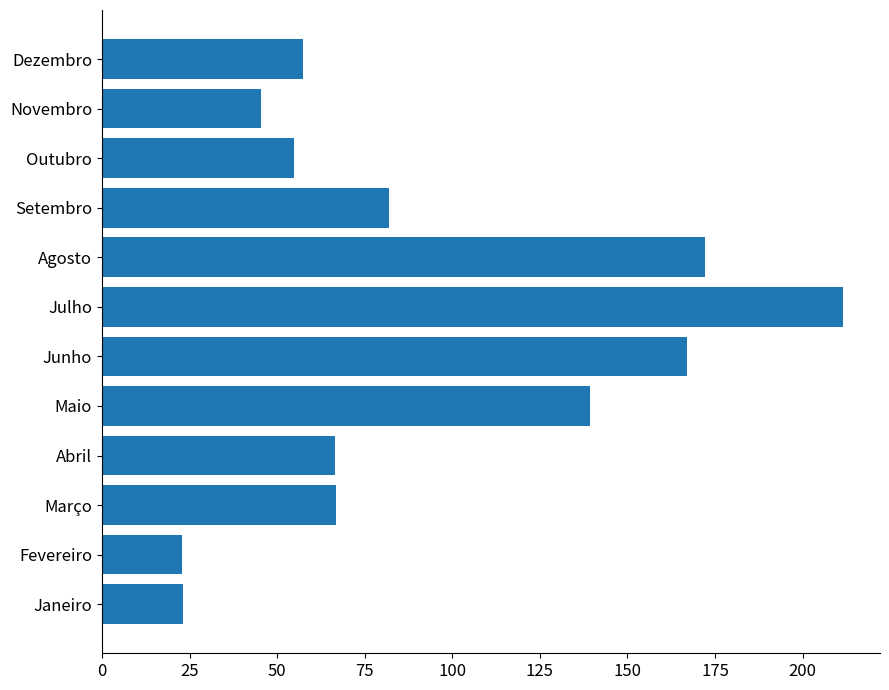

The chart shows a value of 24.7 at Março. True or false?

False